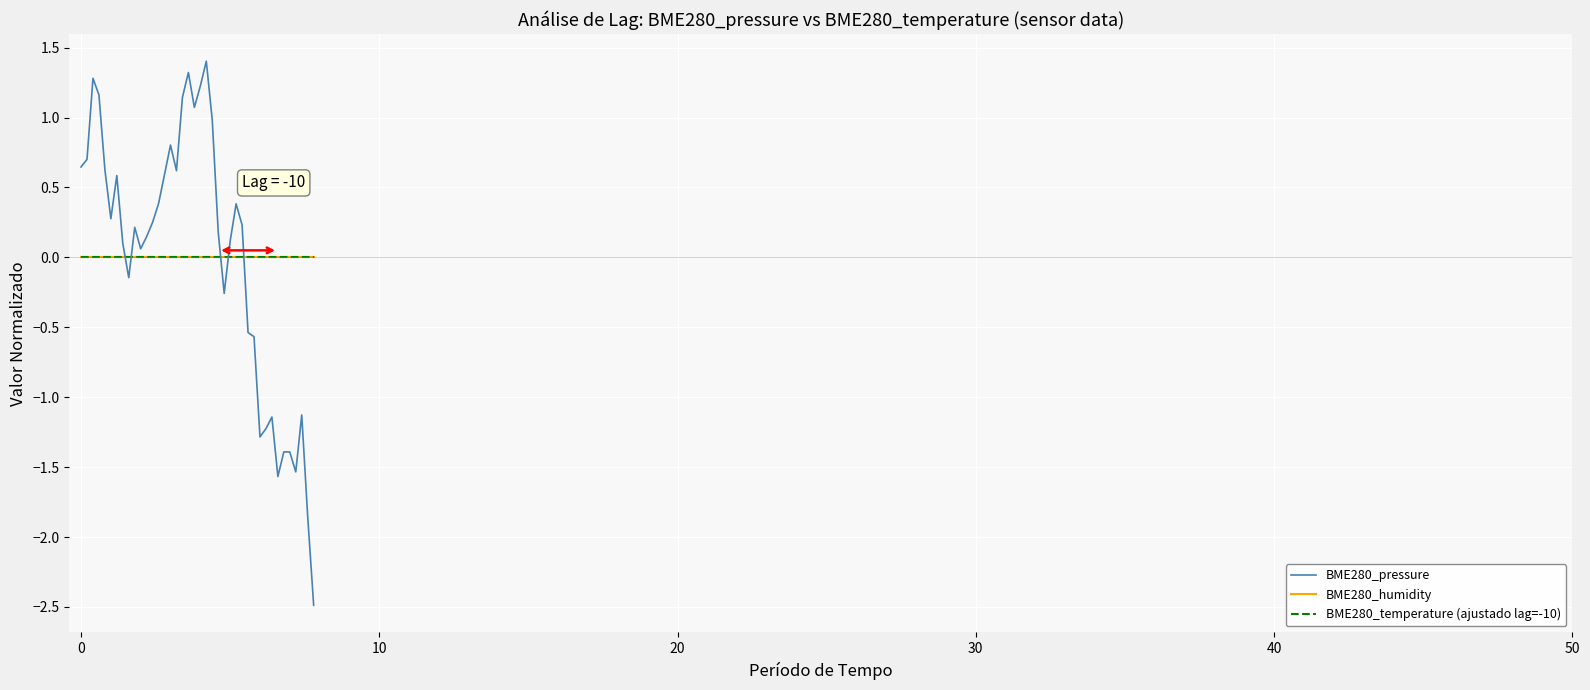

Where do BME280_pressure and BME280_humidity first cross each other?

7 and 8